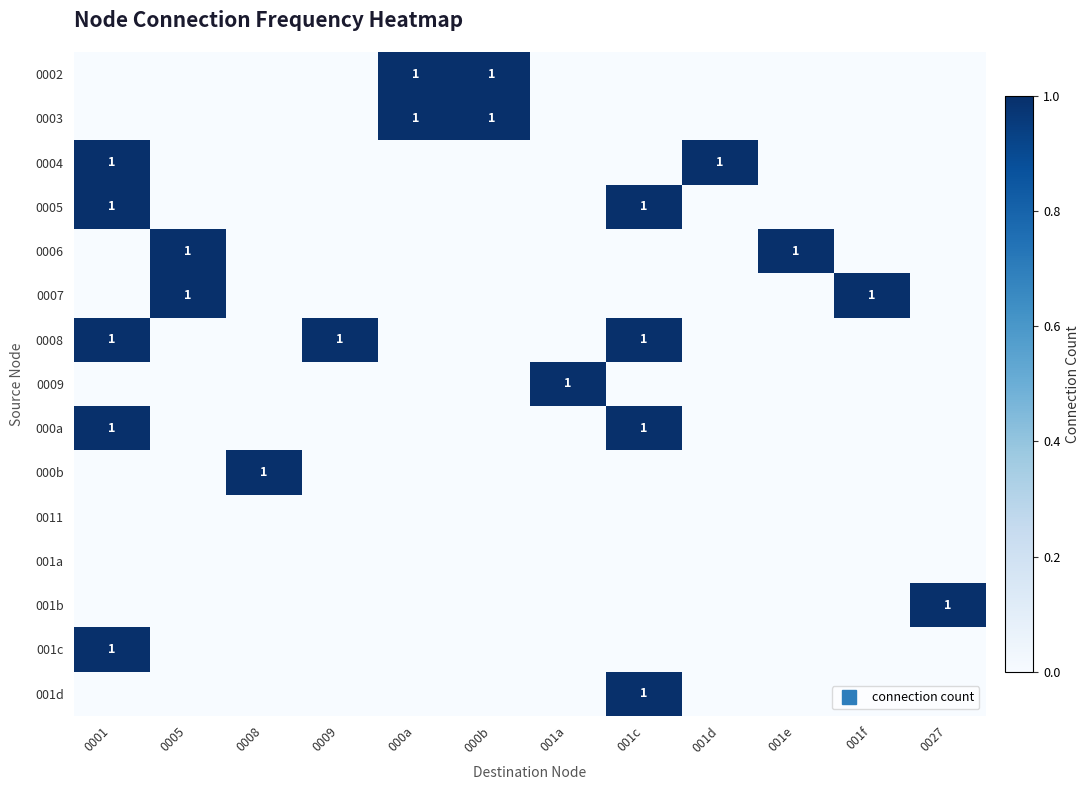

Which category has the highest value in the 0004 series?

0001